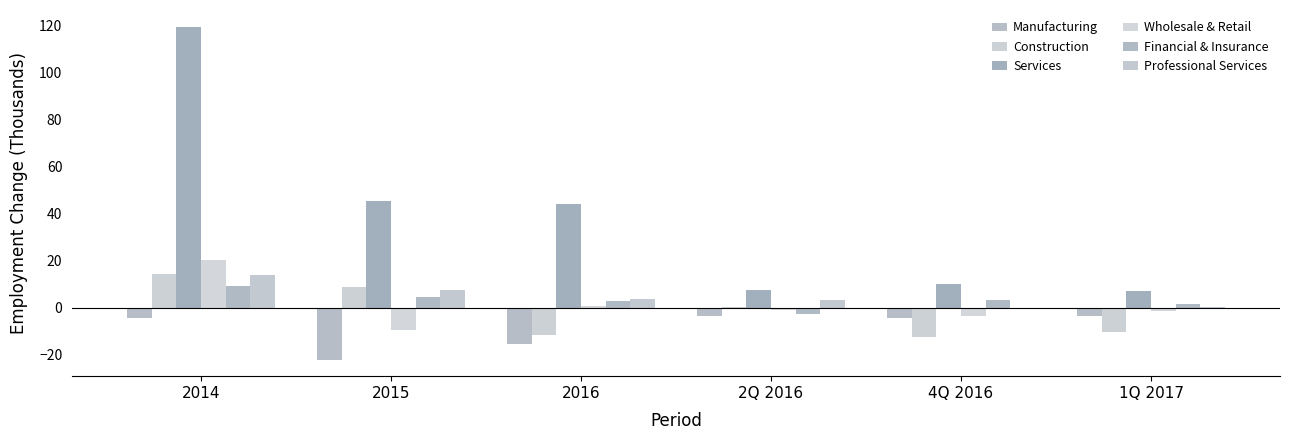

What is the average value of the Construction series?

-1.9